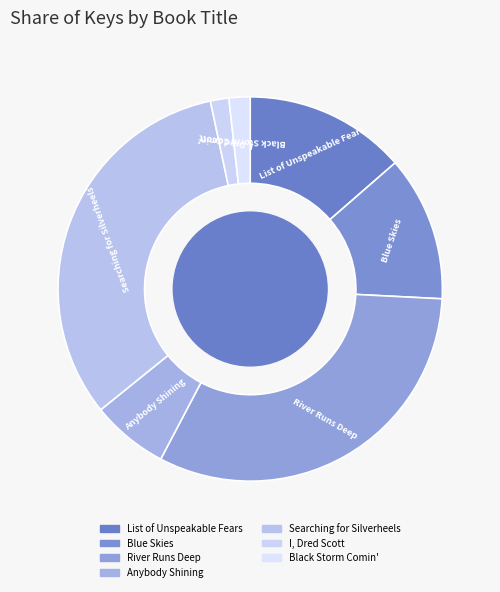

True or false: Black Storm Comin' accounts for 9% of the total.

False